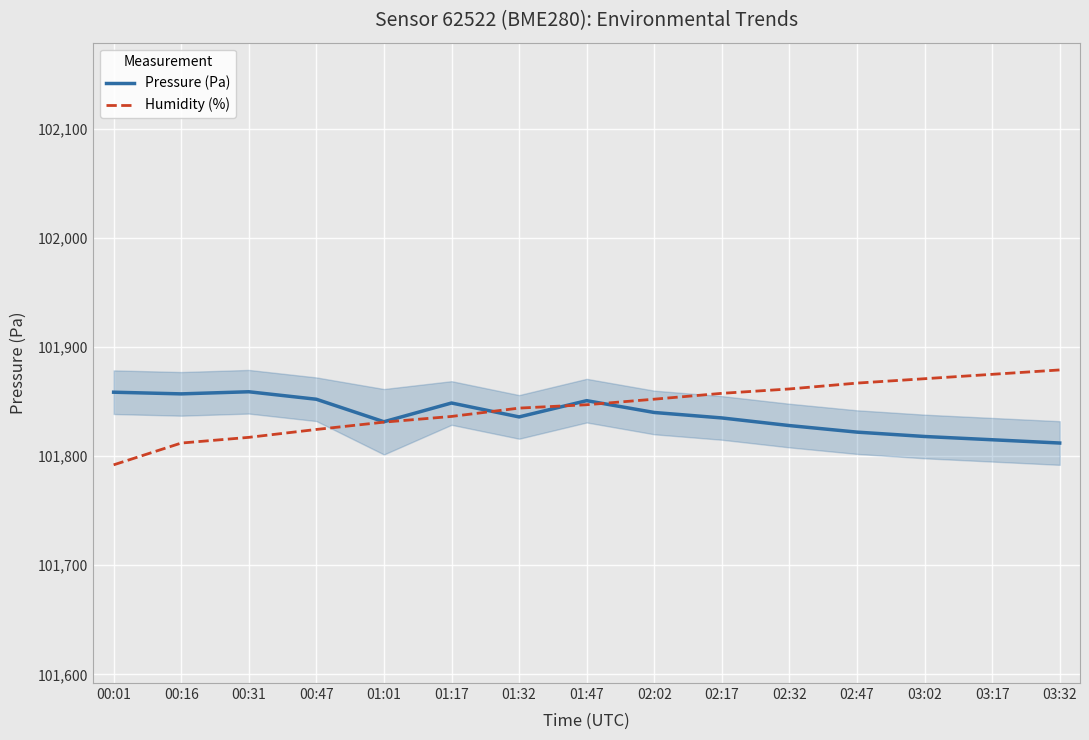

Count the number of categories in the chart.

15